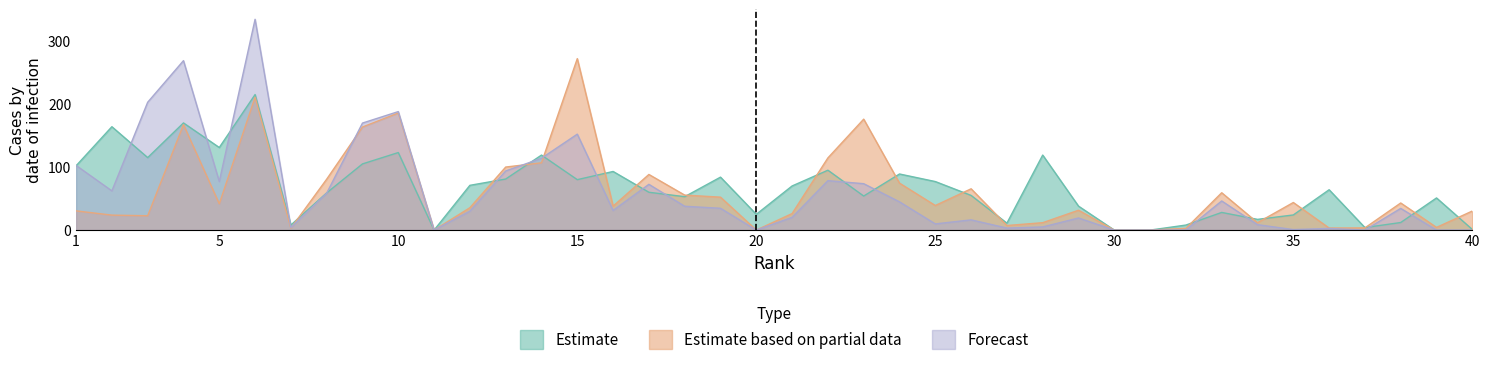

Which series has the widest spread of values?

Total Docs. (3years)